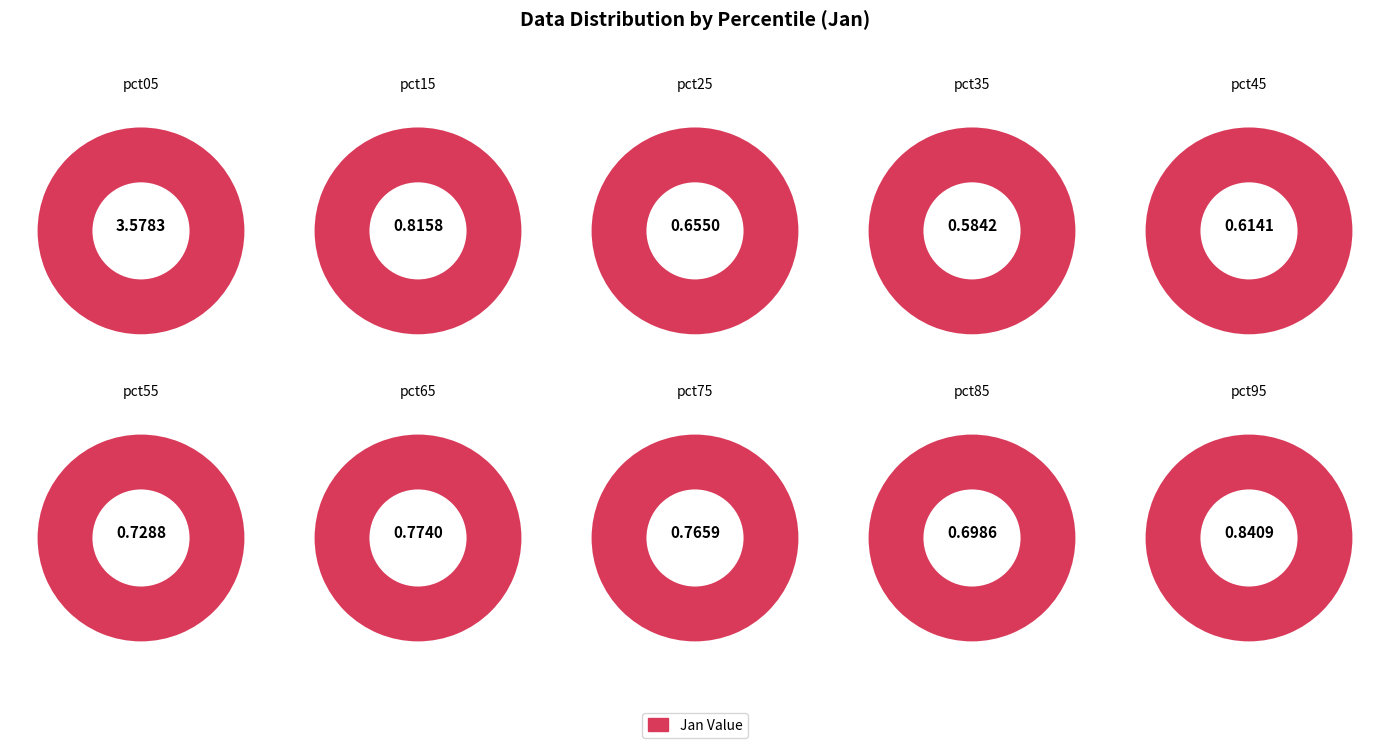

To the nearest percent, what portion does pct85 represent?

7%